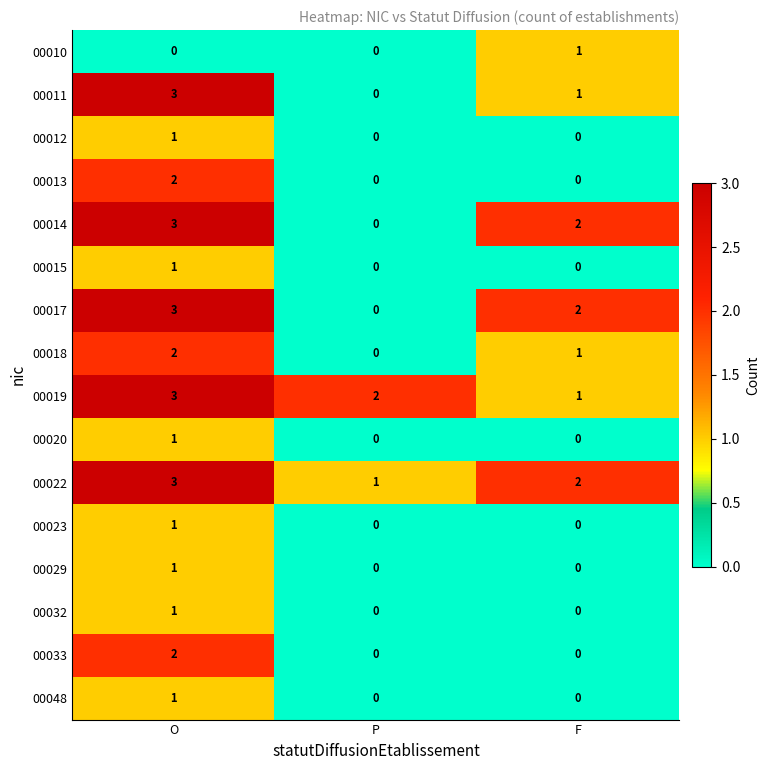

What is the sum of all 00022 values?

6